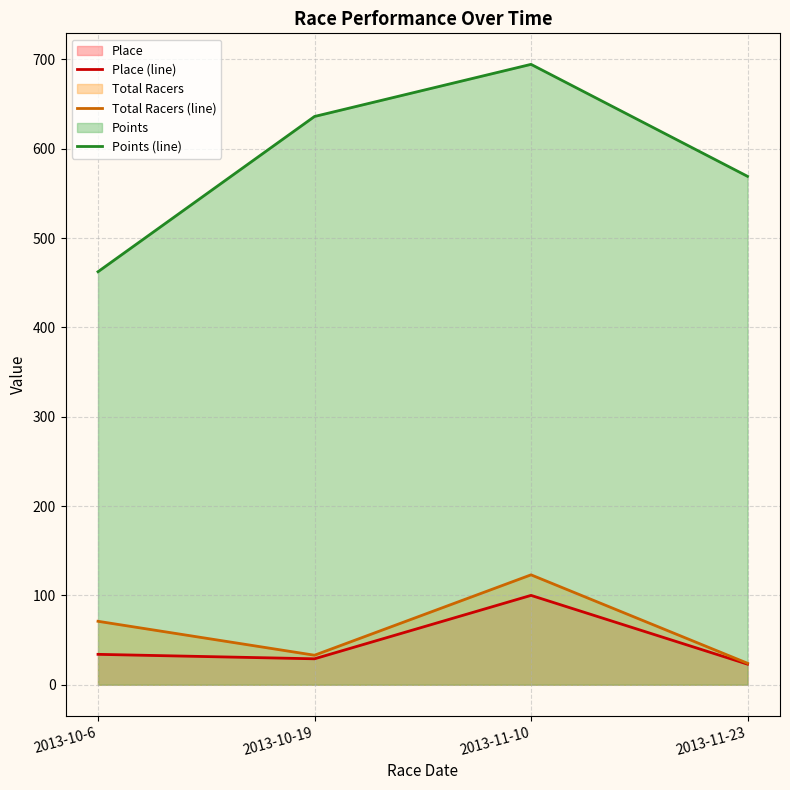

List the series in order of their peak value, lowest first.

Place (line), Total Racers (line), Points (line)